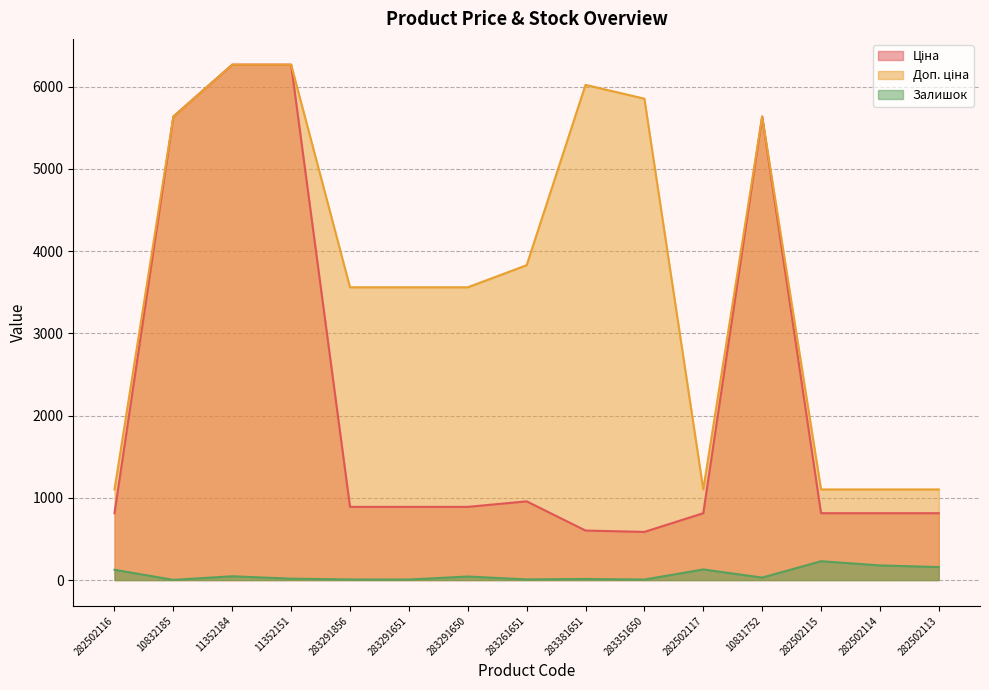

Is it true that Доп. ціна equals 6020.8 at 283381651?

True